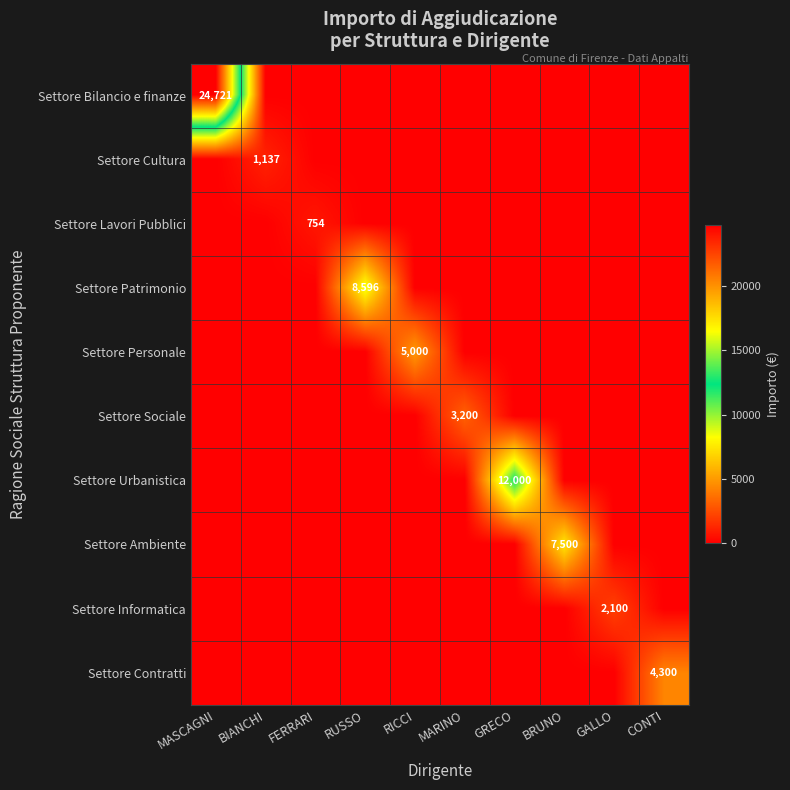

The value of Settore Personale at RICCI is 5000. True or false?

True